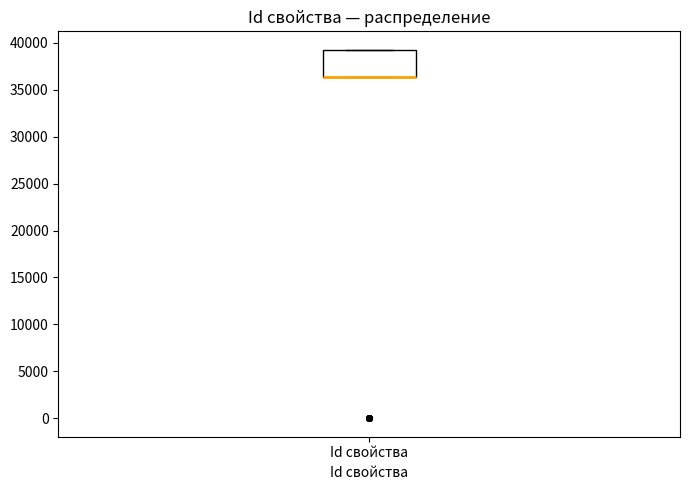

Where is the lower edge of the box for Id свойства on the y-axis? The values are not printed on the chart, so give them approximately, as read against the axis.

36500